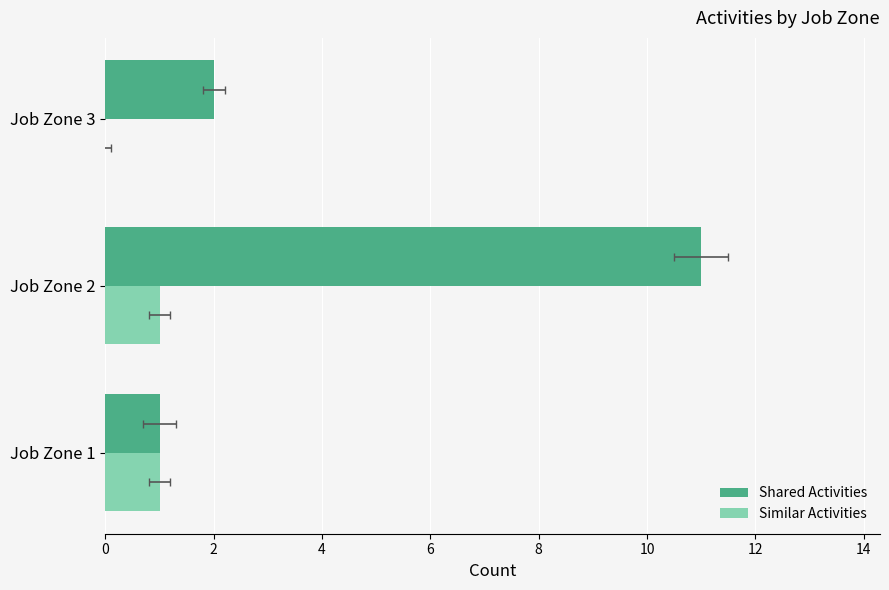

At which category is the sum across all series the highest?

Job Zone 2